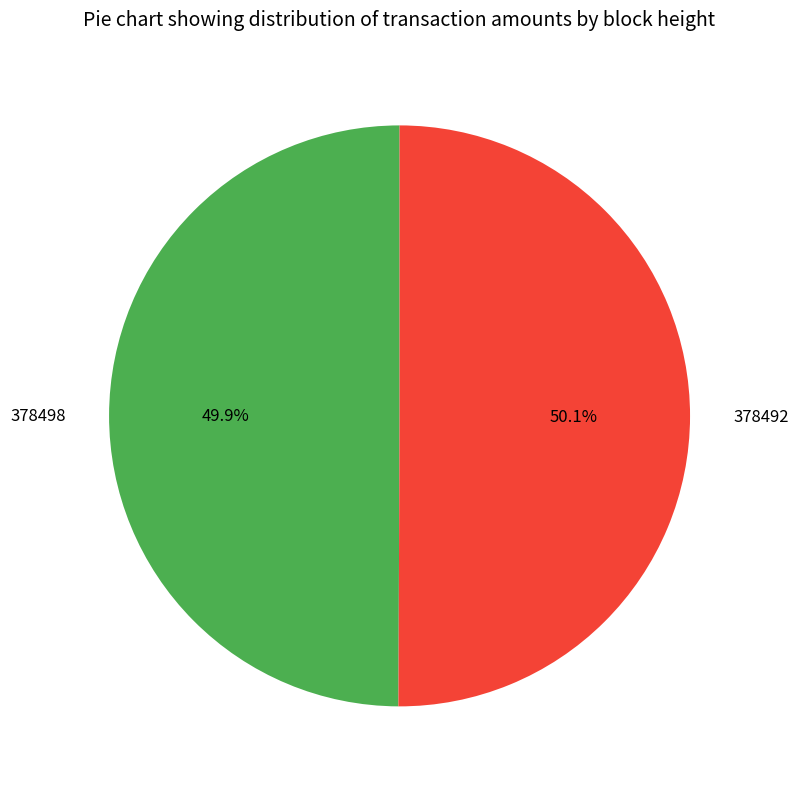

Approximately how many times larger is the value at 378498 compared to 378492?

1.0